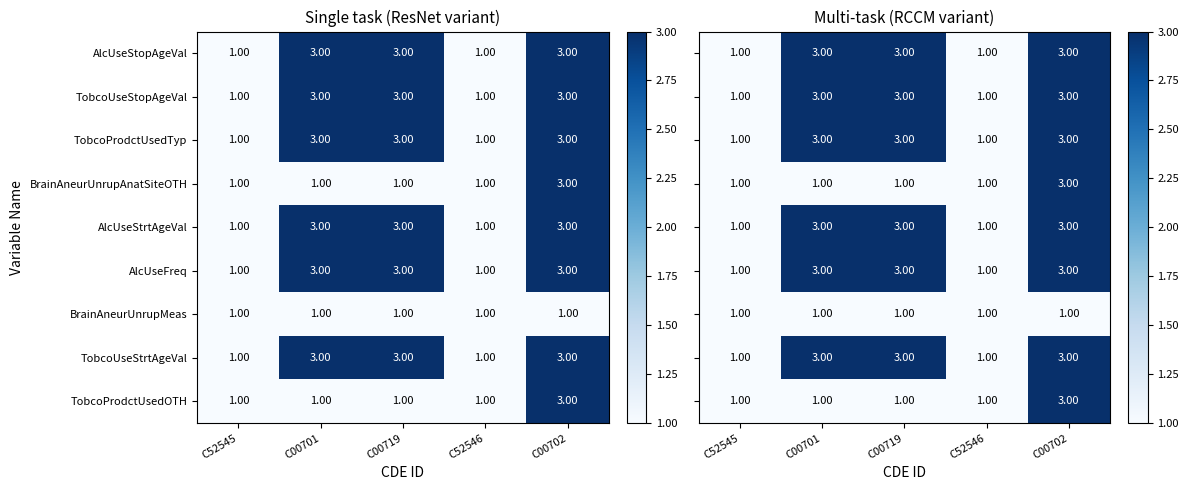

What is the sum of the TobcoUseStrtAgeVal values at C00719 and C52545?

4